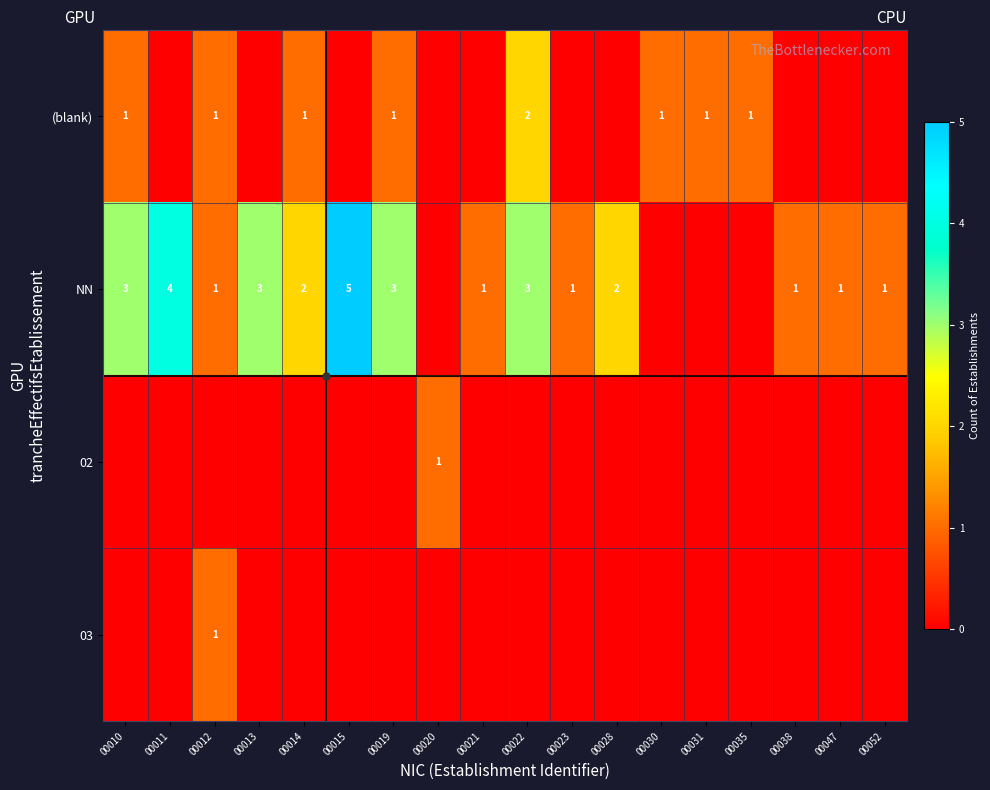

Rank the series at 00030 from highest to lowest value.

(blank), NN, 02, 03